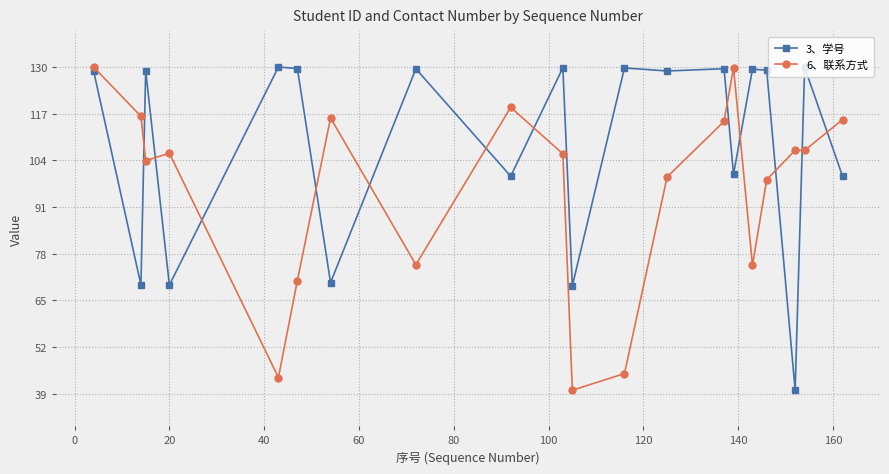

What is the value of the 6、联系方式 point at the 18th from the left?

106.8